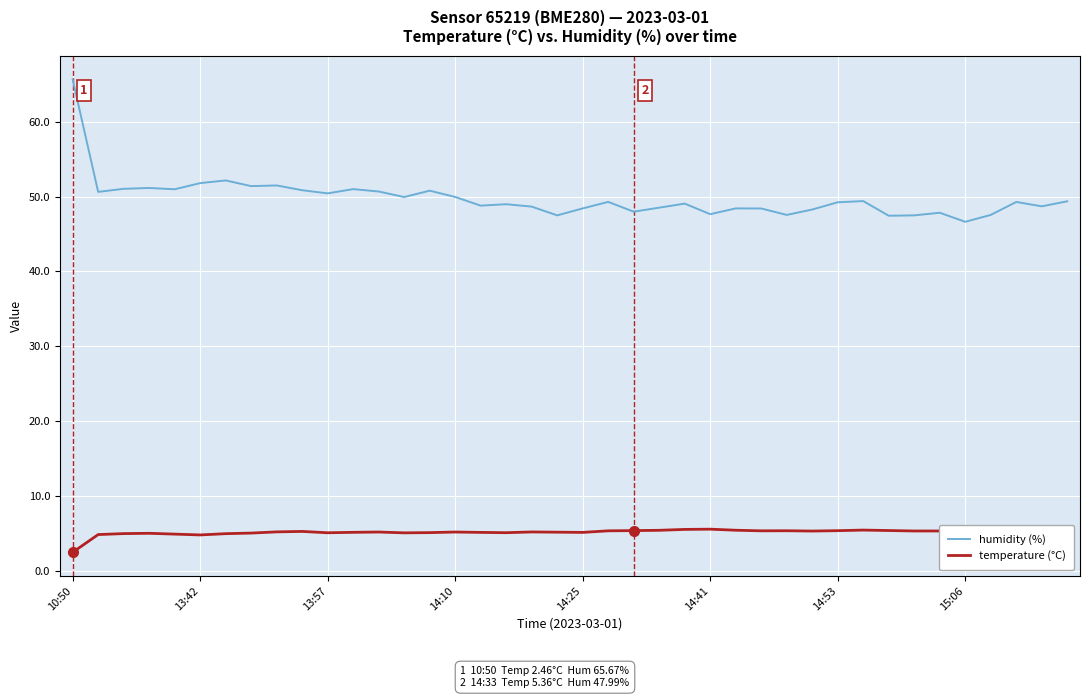

Which series has the largest total across all categories?

humidity (%)